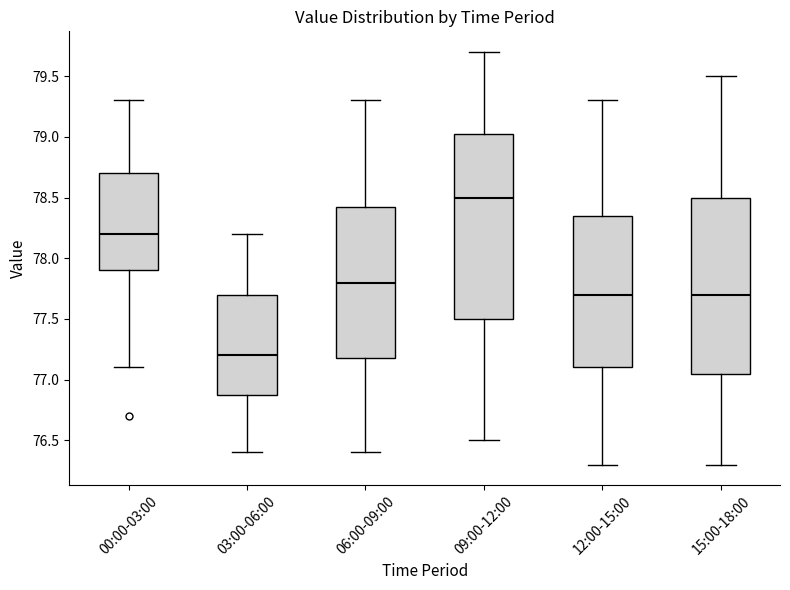

Reading left to right, read every box against the y-axis: the position of its median line, the range the box covers, and the ends of its whiskers. The values are not printed on the chart, so give them approximately, as read against the axis.

00:00-03:00: median 78.20, box 77.90 to 78.70, whiskers 77.10 to 79.30
03:00-06:00: median 77.20, box 76.90 to 77.70, whiskers 76.40 to 78.20
06:00-09:00: median 77.80, box 77.20 to 78.45, whiskers 76.40 to 79.30
09:00-12:00: median 78.50, box 77.50 to 79.05, whiskers 76.50 to 79.70
12:00-15:00: median 77.70, box 77.10 to 78.35, whiskers 76.30 to 79.30
15:00-18:00: median 77.70, box 77.05 to 78.50, whiskers 76.30 to 79.50